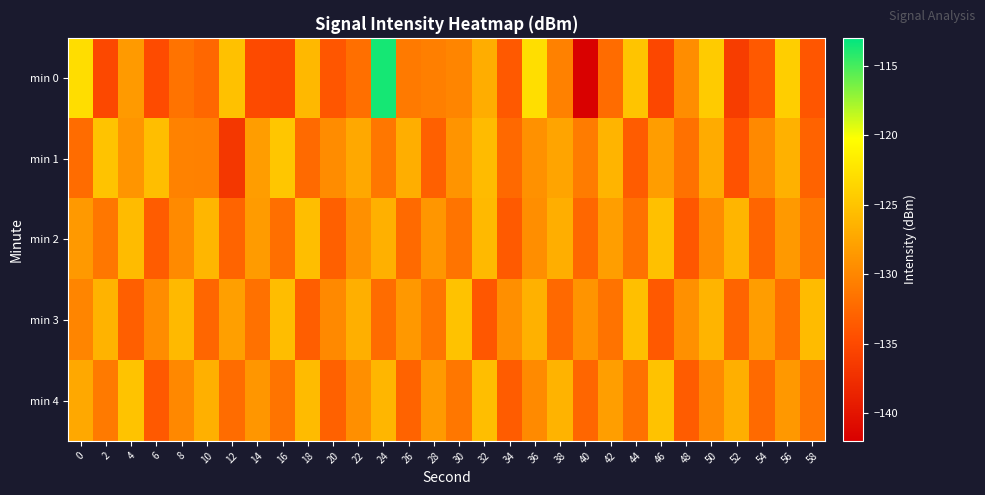

Reading left to right, transcribe all the data shown in this chart.

min 0: 0=-123.0	2=-135.1	4=-128.4	6=-134.9	8=-131.6	10=-132.5	12=-125.2	14=-134.9	16=-135.1	18=-126.0	20=-133.9	22=-131.9	24=-113.6	26=-131.0	28=-130.6	30=-130.1	32=-126.8	34=-133.7	36=-122.9	38=-130.4	40=-141.8	42=-132.2	44=-125.1	46=-135.2	48=-129.4	50=-124.4	52=-136.2	54=-133.7	56=-124.2	58=-133.9
min 1: 0=-132.2	2=-125.1	4=-128.8	6=-125.5	8=-130.4	10=-130.5	12=-136.7	14=-128.2	16=-124.8	18=-132.3	20=-129.5	22=-127.3	24=-131.2	26=-126.8	28=-133.1	30=-128.9	32=-125.7	34=-132.4	36=-129.1	38=-127.6	40=-130.8	42=-126.3	44=-133.5	46=-128.2	48=-131.7	50=-127.0	52=-134.2	54=-129.8	56=-126.5	58=-132.9
min 2: 0=-128.5	2=-131.2	4=-125.8	6=-133.4	8=-129.7	10=-126.1	12=-132.8	14=-128.3	16=-131.9	18=-125.5	20=-133.1	22=-129.2	24=-126.6	26=-132.3	28=-128.7	30=-131.5	32=-125.9	34=-133.6	36=-129.4	38=-126.8	40=-132.5	42=-128.1	44=-131.7	46=-125.3	48=-133.8	50=-129.6	52=-126.2	54=-132.7	56=-128.5	58=-131.3
min 3: 0=-130.1	2=-126.4	4=-133.2	6=-129.5	8=-125.9	10=-132.6	12=-128.0	14=-131.8	16=-125.6	18=-133.3	20=-129.8	22=-126.7	24=-132.1	26=-128.6	28=-131.4	30=-125.2	32=-133.9	34=-129.3	36=-126.5	38=-132.4	40=-128.9	42=-131.6	44=-125.4	46=-133.7	48=-129.2	50=-126.3	52=-132.8	54=-128.2	56=-131.9	58=-125.7
min 4: 0=-127.3	2=-131.0	4=-125.1	6=-133.7	8=-129.9	10=-126.6	12=-132.2	14=-128.7	16=-131.5	18=-125.8	20=-133.0	22=-129.3	24=-126.1	26=-132.9	28=-128.4	30=-131.2	32=-125.5	34=-133.4	36=-129.7	38=-126.4	40=-132.6	42=-128.1	44=-131.8	46=-125.2	48=-133.5	50=-129.8	52=-126.7	54=-132.3	56=-128.6	58=-131.4